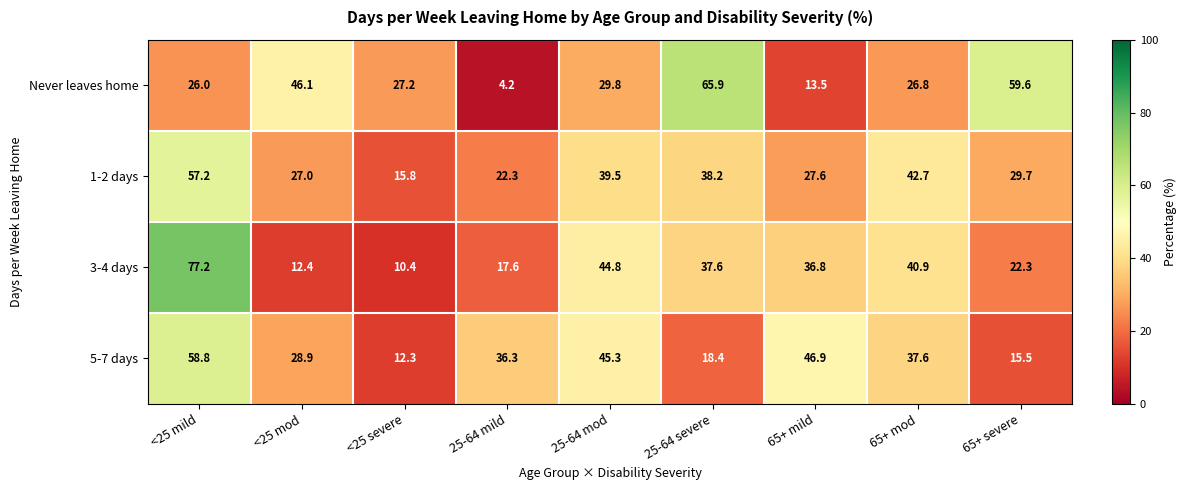

Count the number of categories in the chart.

9